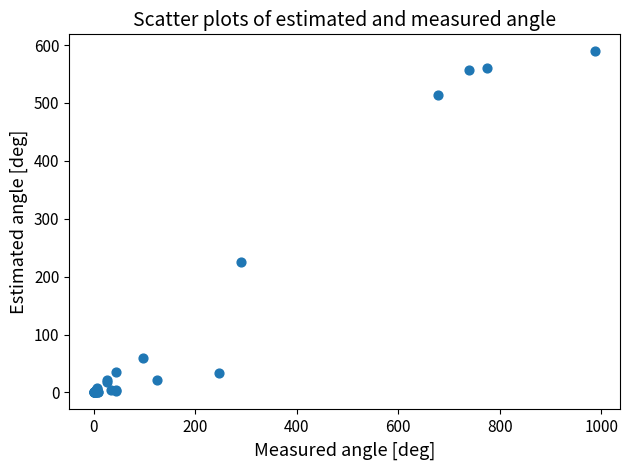

What Y value in the scatter plot is closest to 294?

226